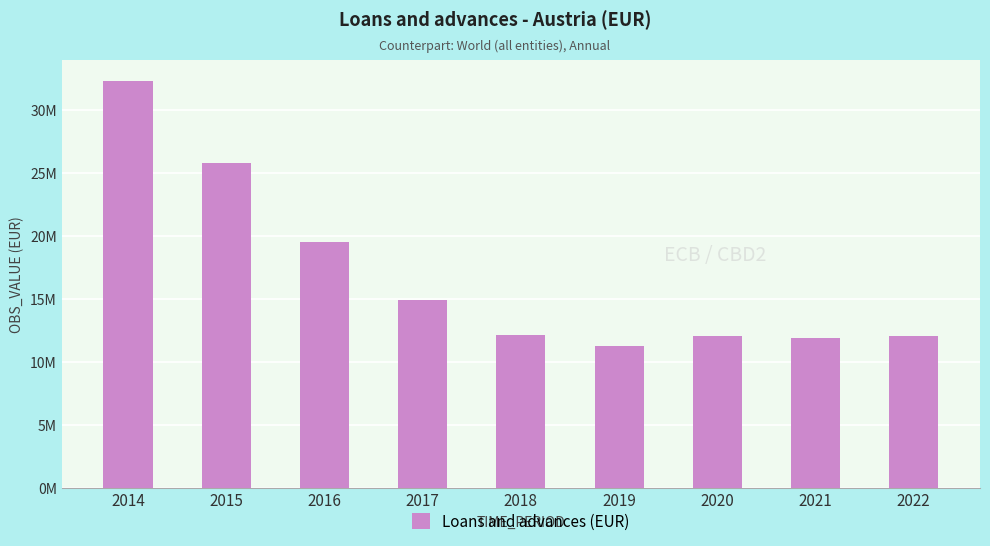

The value at 2014 is 46141429. True or false?

False